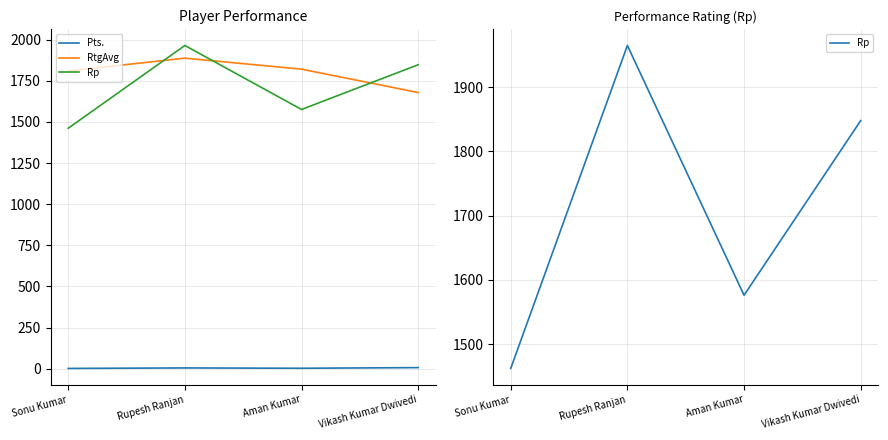

What is the label of the 1st point from the left?

Sonu Kumar